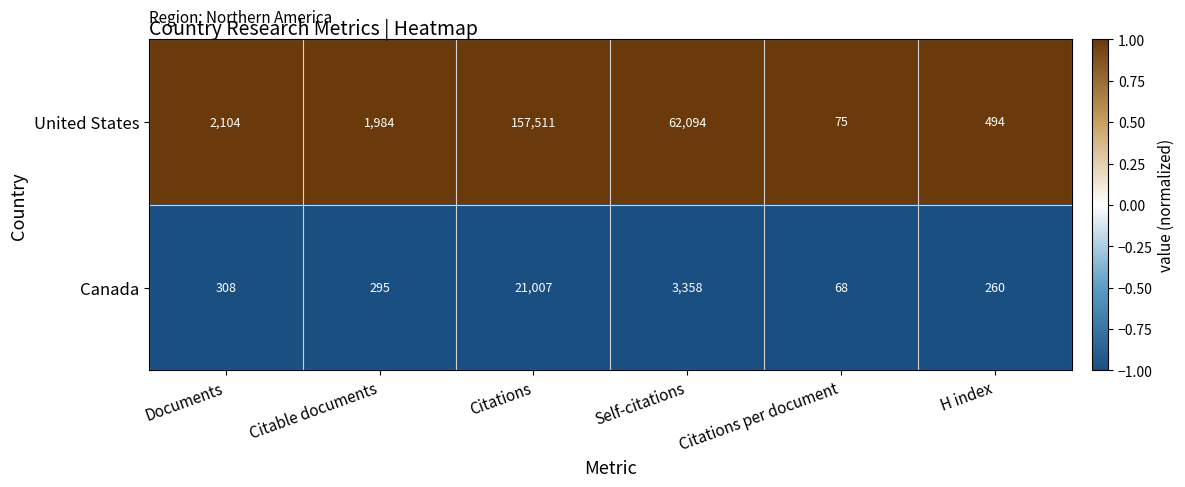

Which series has the widest spread of values?

United States